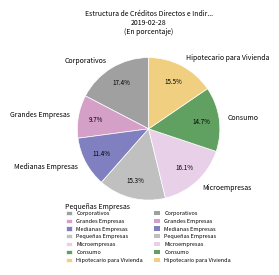

To the nearest percent, what is the combined percentage of Corporativos and Pequeñas Empresas?

33%